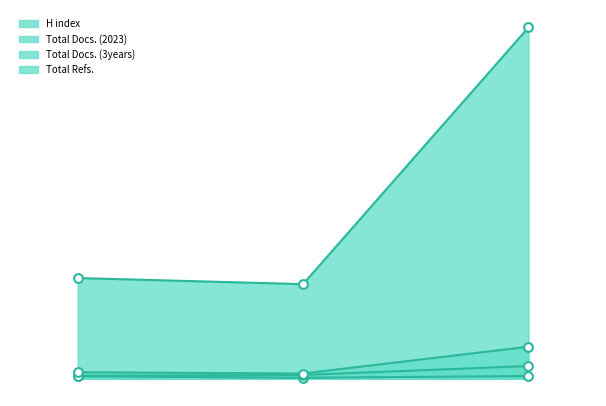

Which series has the widest spread of Y values?

Total Refs.